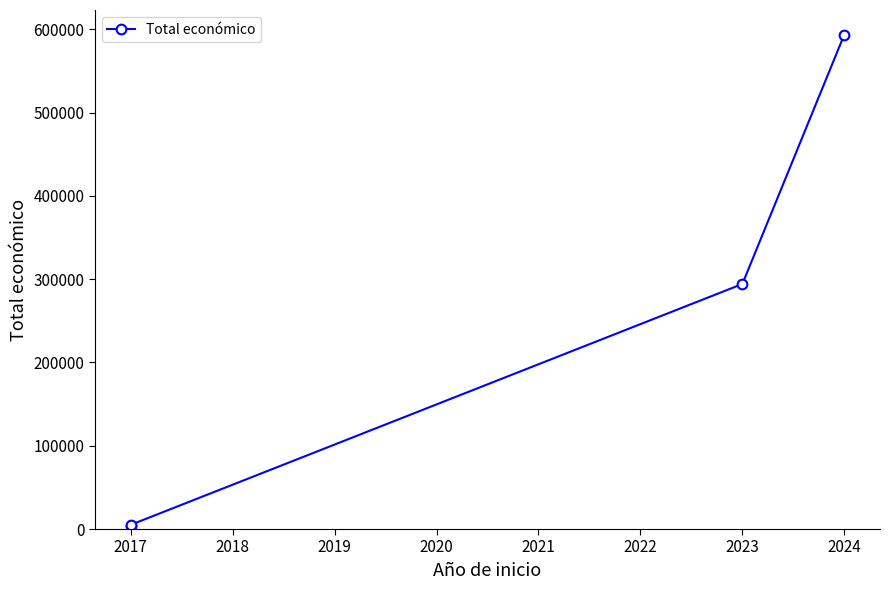

What is the smallest value displayed?

3840